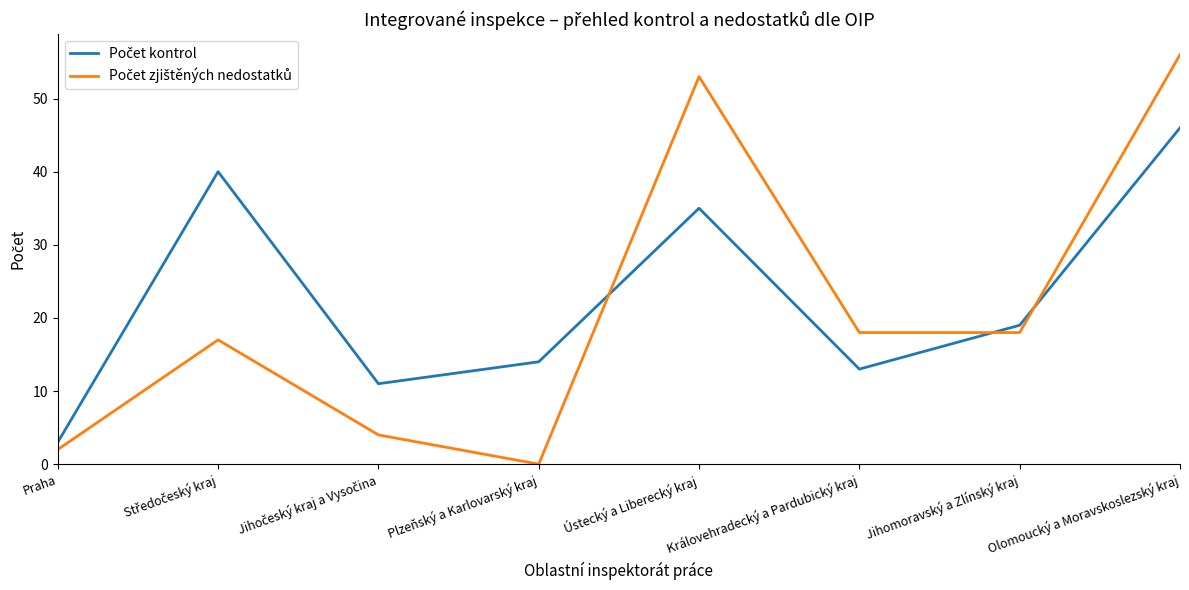

At which category is the sum across all series the highest?

Olomoucký a Moravskoslezský kraj